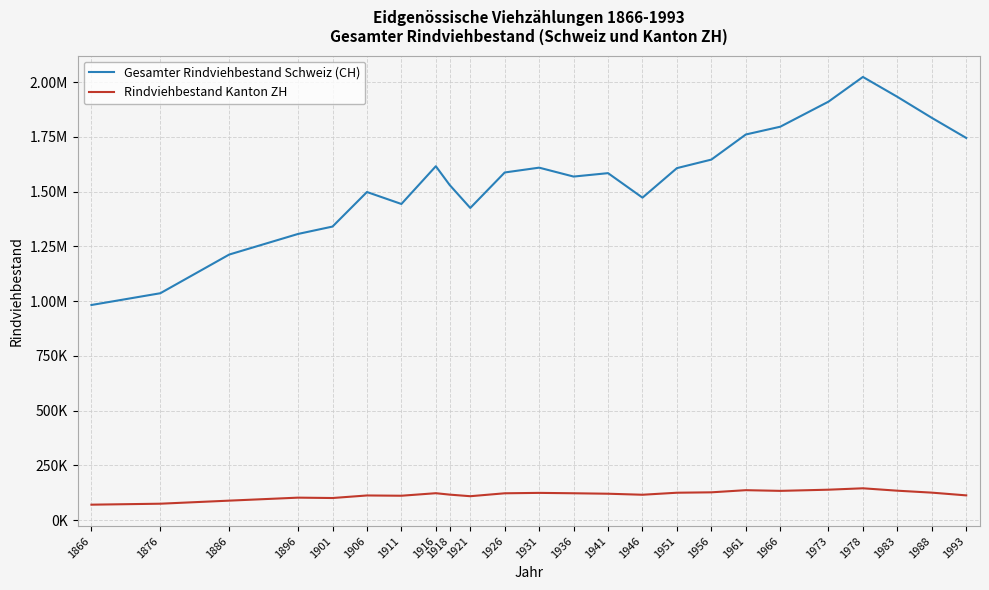

Which series has the widest spread of values?

Gesamter Rindviehbestand Schweiz (CH)